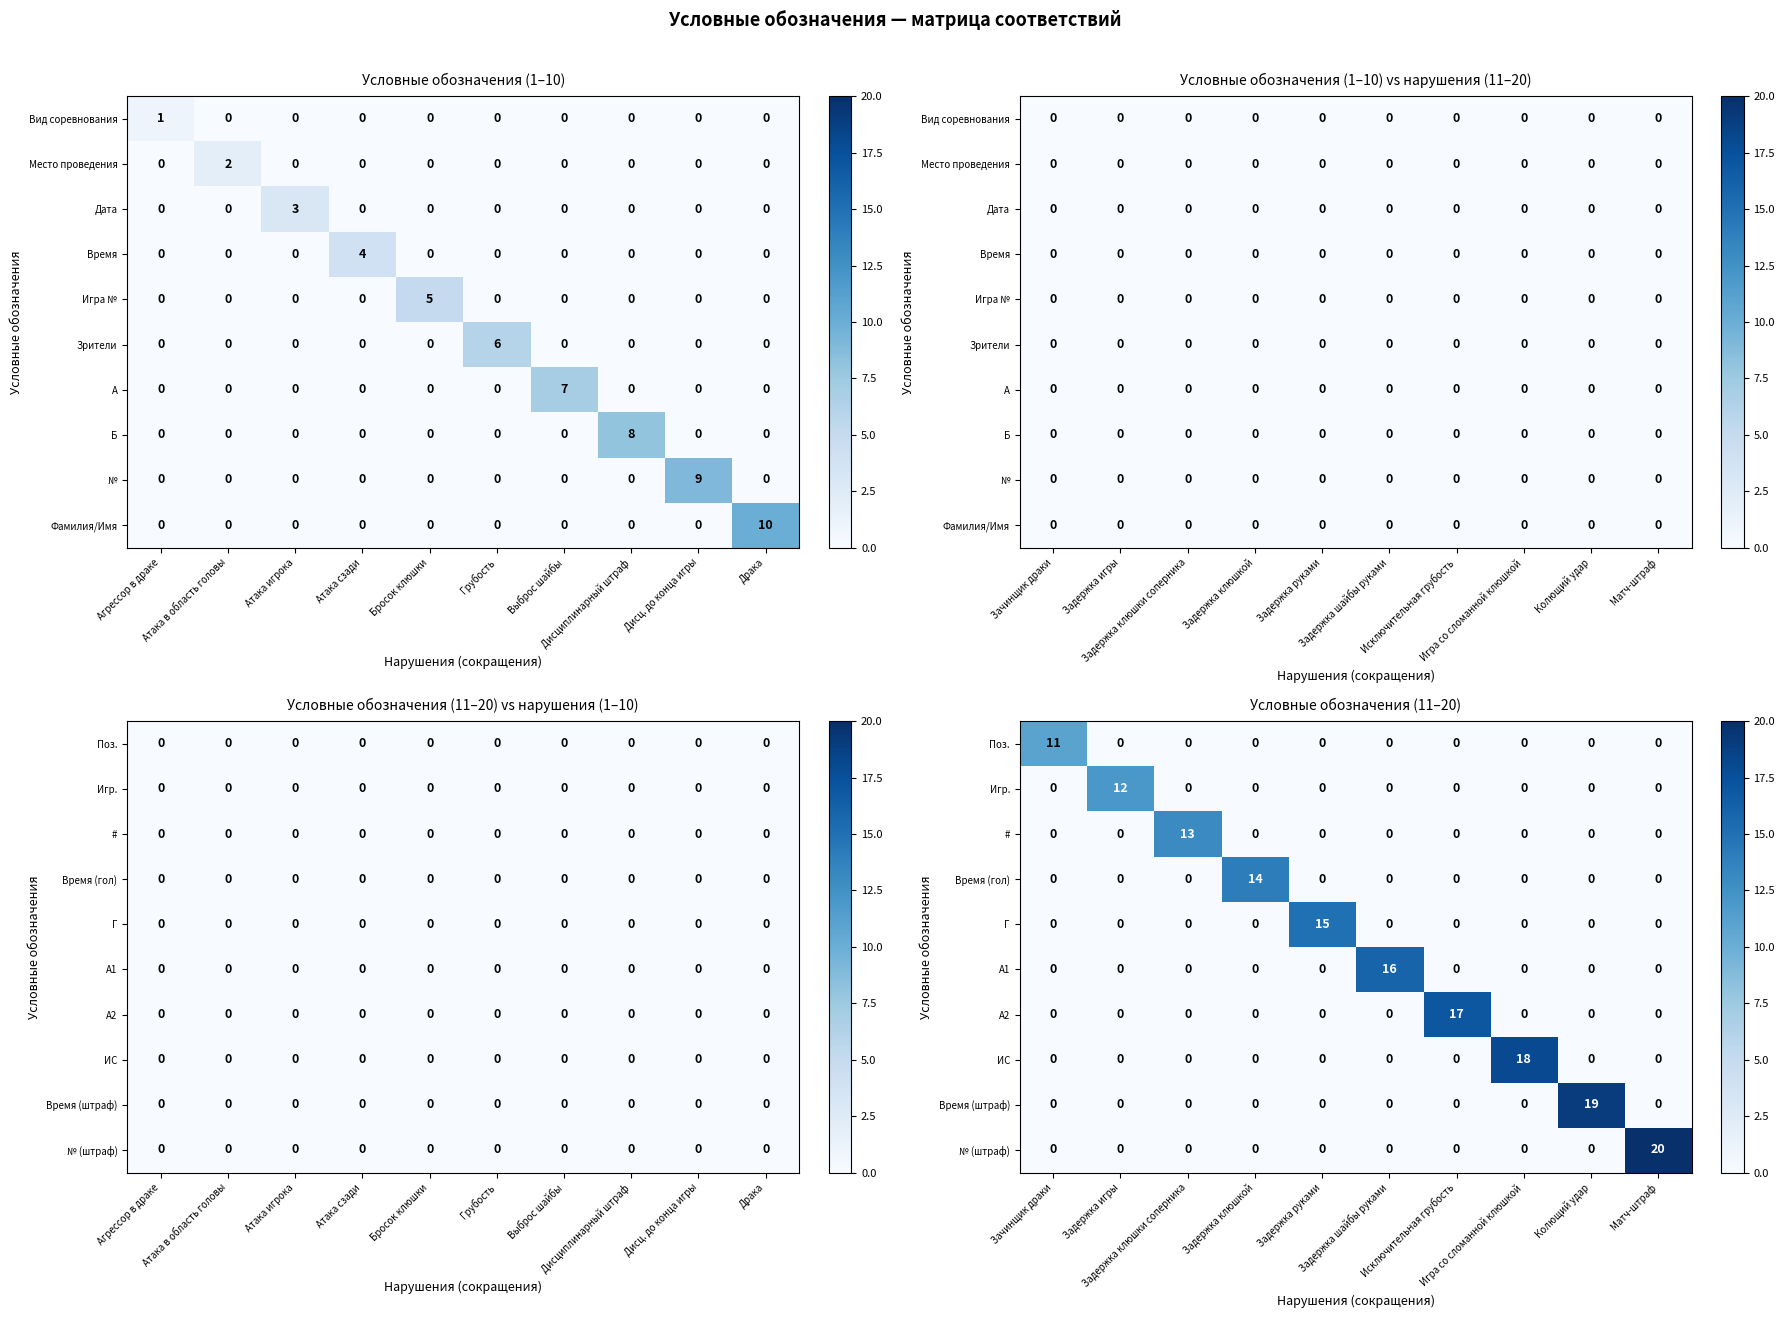

True or false: № (штраф) has a value of 0 at Колющий удар.

True